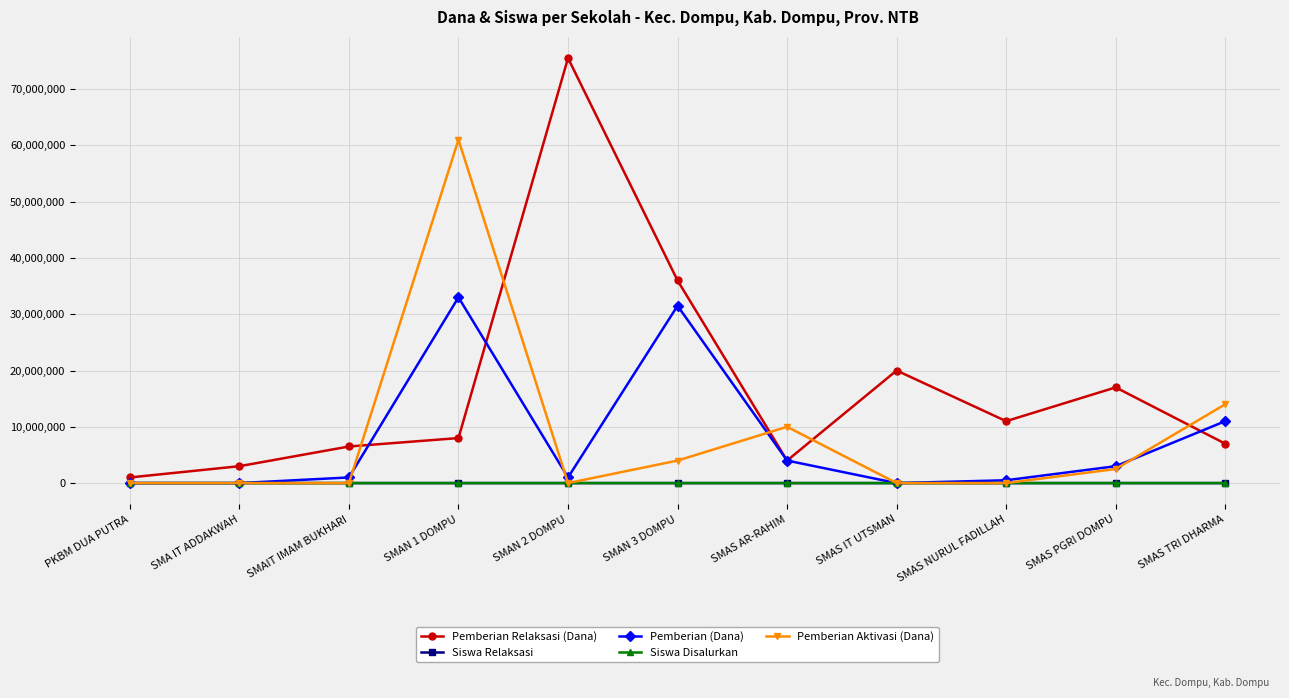

True or false: Siswa Relaksasi has a value of 11 at SMAS NURUL FADILLAH.

True